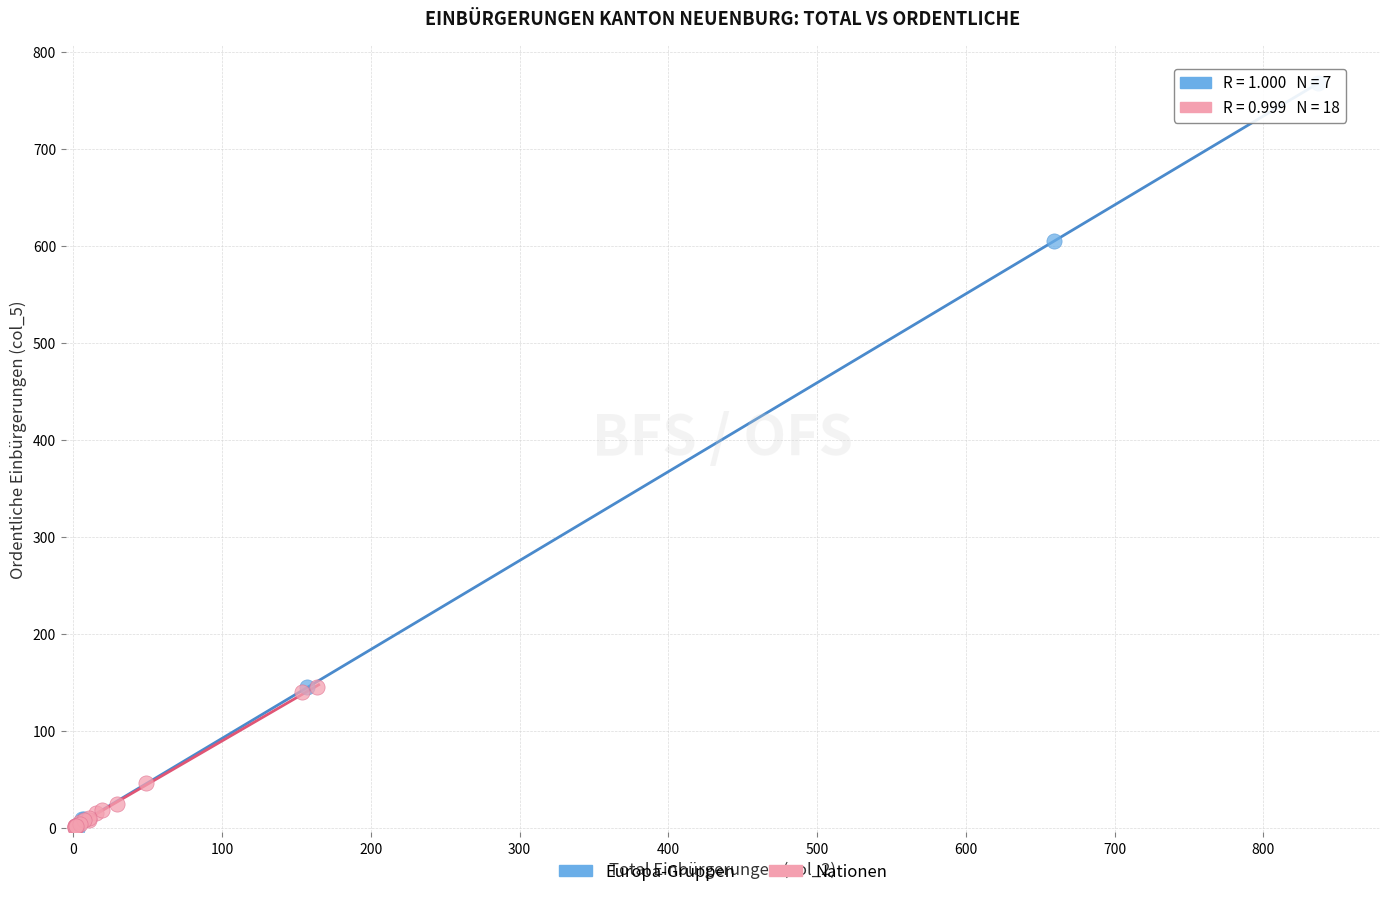

Which series has the largest Y range (max minus min)?

Europa-Gruppen